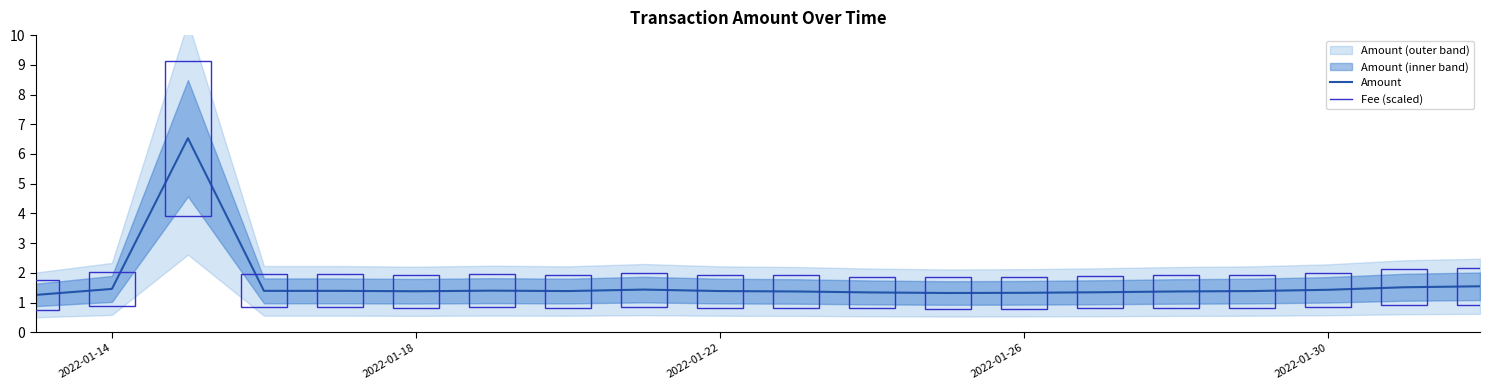

The Amount series shows 2.3 at 2022-01-18. True or false?

False